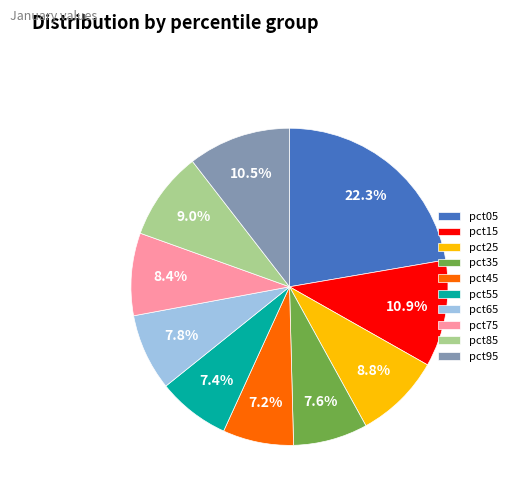

What is the ratio of the value at pct25 to the value at pct15?

0.8